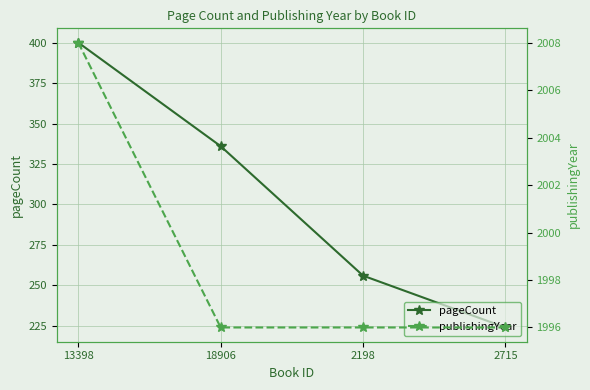

True or false: publishingYear has more than 2 interior local peaks.

False